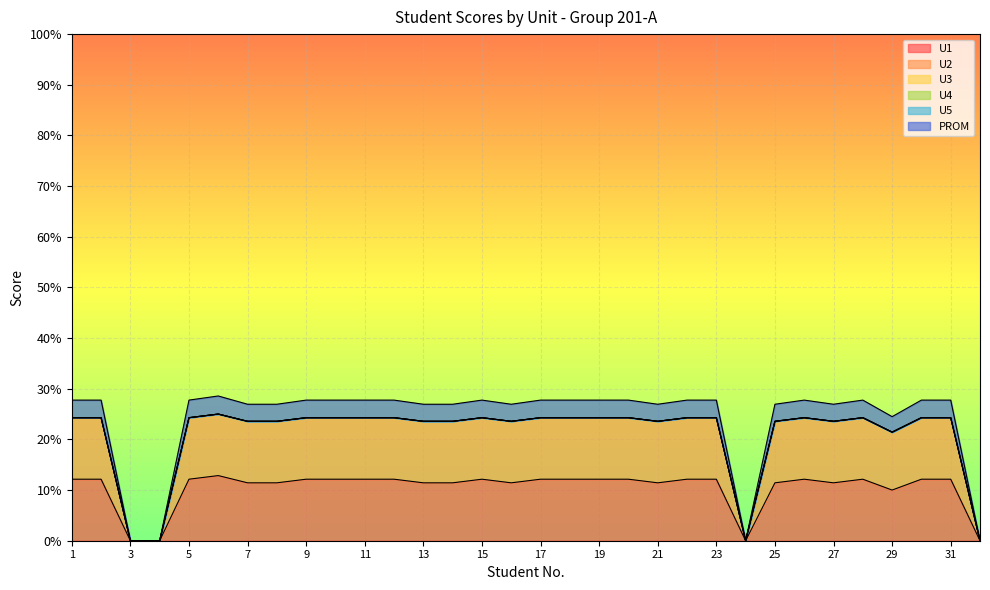

What is the average value of the PROM series?

24.0